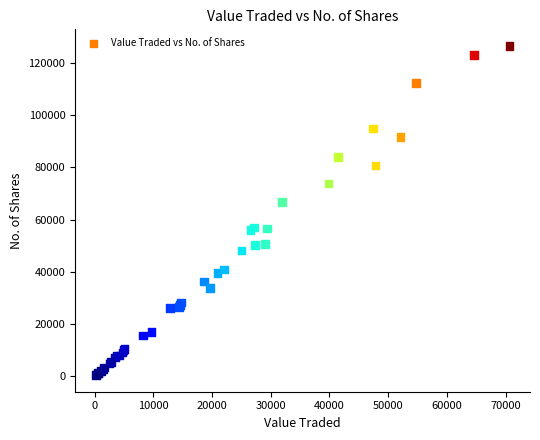

What Y value in the scatter plot is closest to 63439?

66610